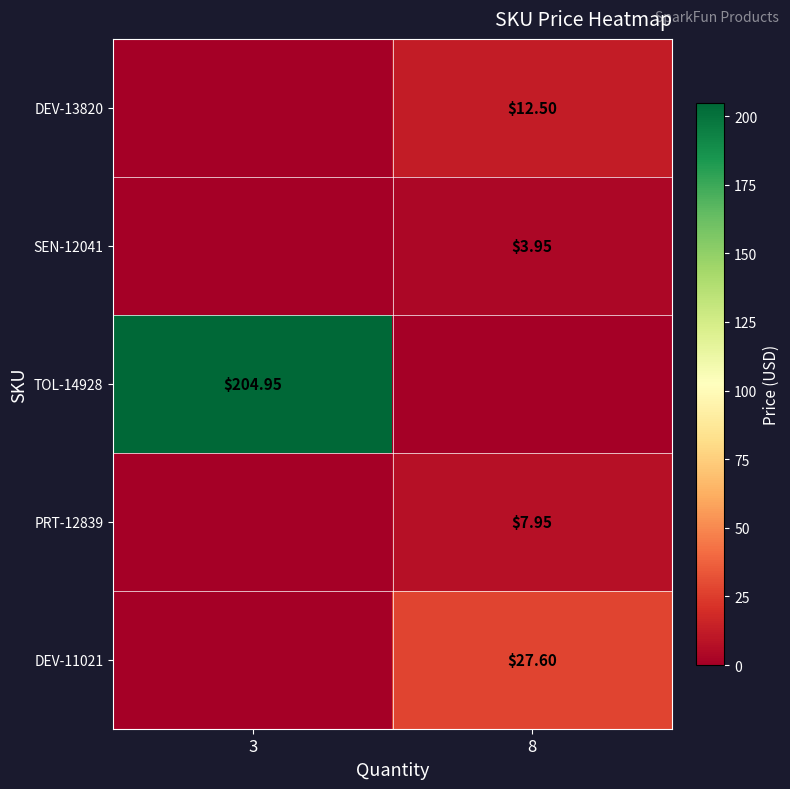

Count the number of categories in the chart.

2